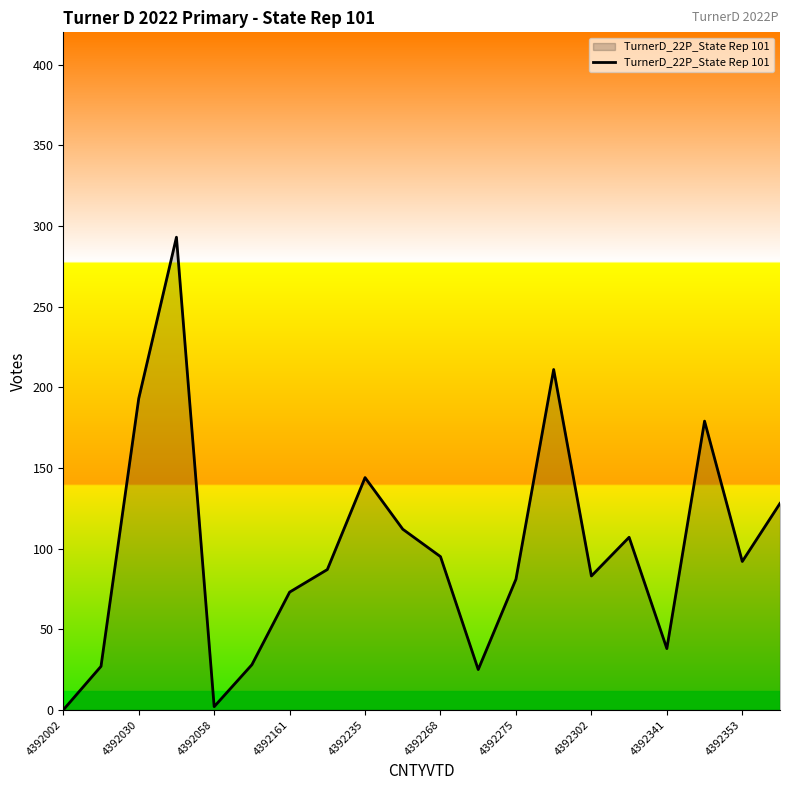

Does the chart have visible grid lines?

No